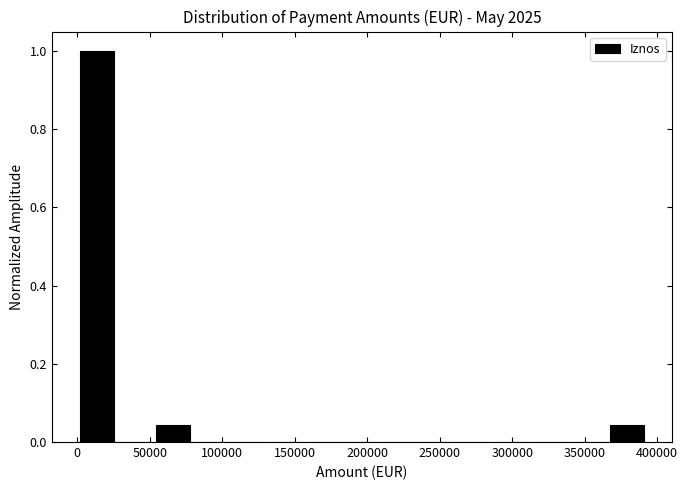

Reading left to right, list every bar in this chart as the range it spans on the x-axis followed by its height. Neither the bar edges nor the heights are printed on the chart, so give them approximately, as read against the axes.

0 to 25000: 1.00
25000 to 55000: 0
55000 to 80000: 0.04
80000 to 105000: 0
105000 to 130000: 0
130000 to 155000: 0
155000 to 185000: 0
185000 to 210000: 0
210000 to 235000: 0
235000 to 260000: 0
260000 to 290000: 0
290000 to 315000: 0
315000 to 340000: 0
340000 to 365000: 0
365000 to 390000: 0.04